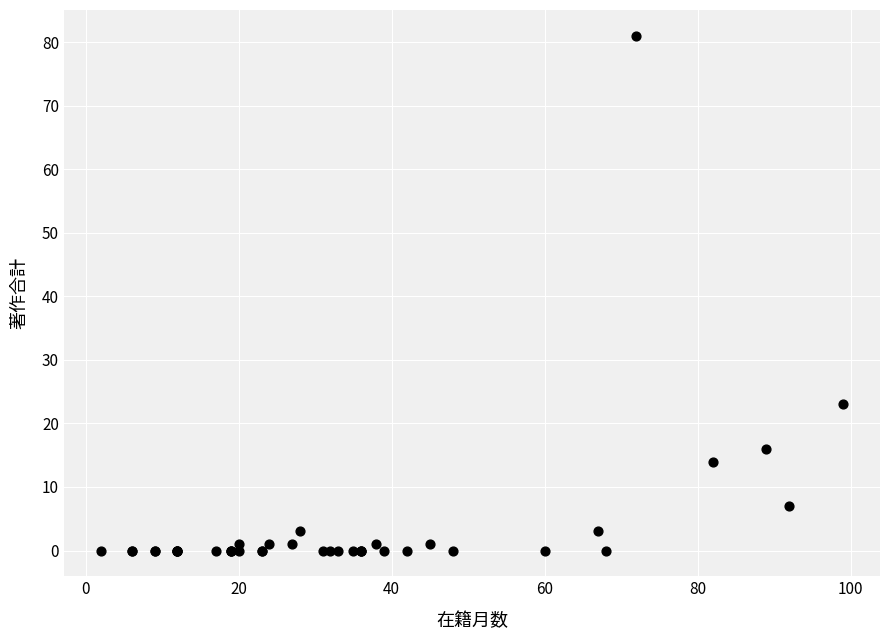

What Y value in the scatter plot is closest to 40?

23